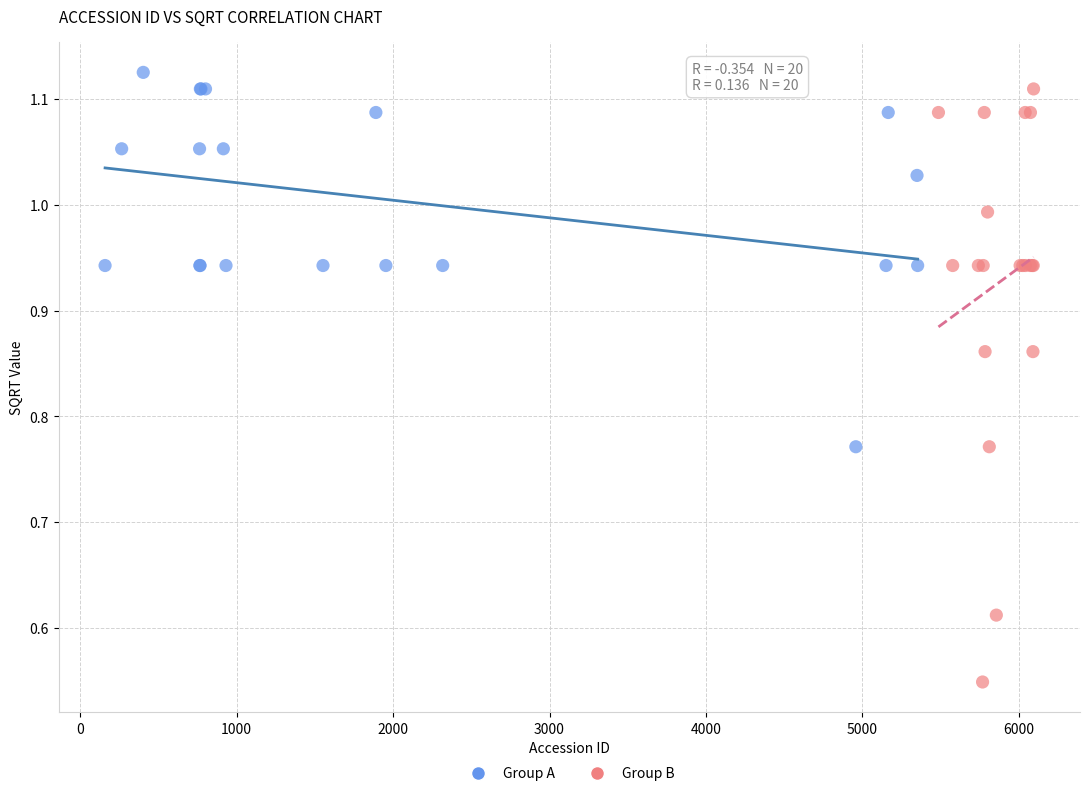

Which series has the largest Y range (max minus min)?

Group B